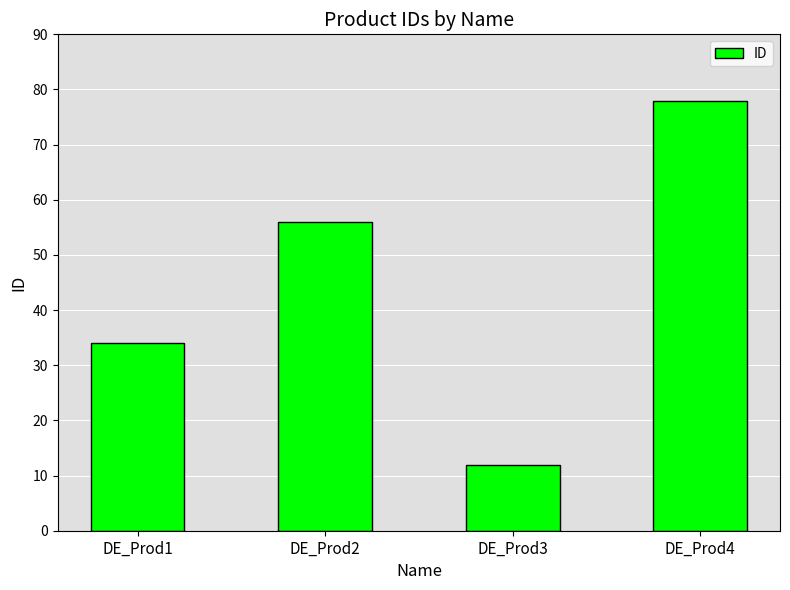

Is it true that the value at DE_Prod3 is 12?

True